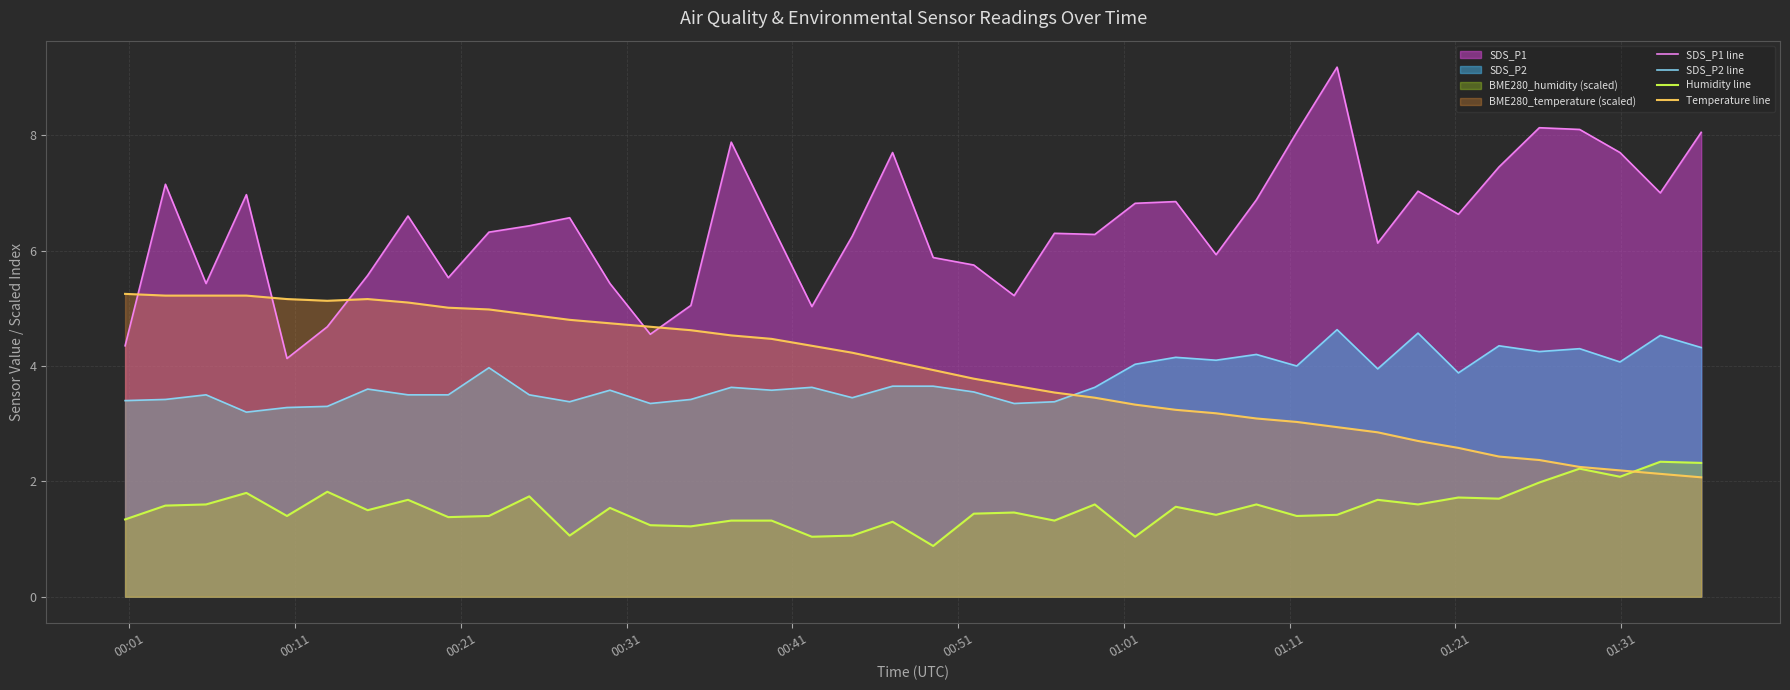

Which series ends up on top after the final intersection of Temperature line and SDS_P2 line?

SDS_P2 line